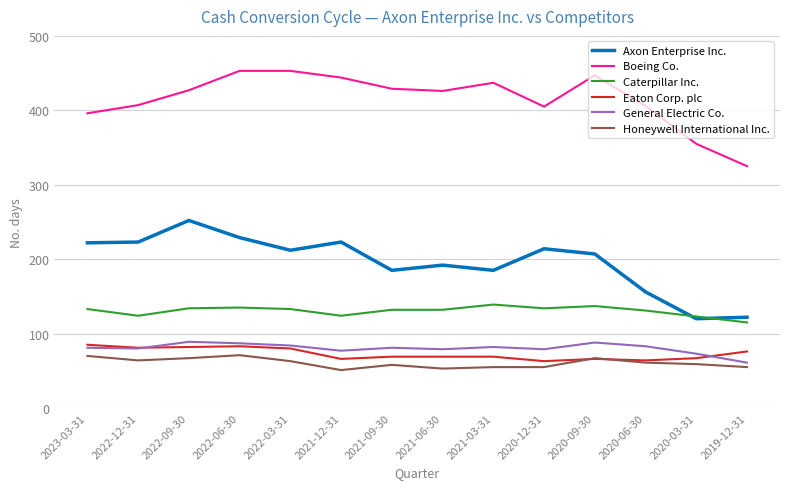

In General Electric Co., how many points are lower than both neighbors (excluding endpoints)?

4